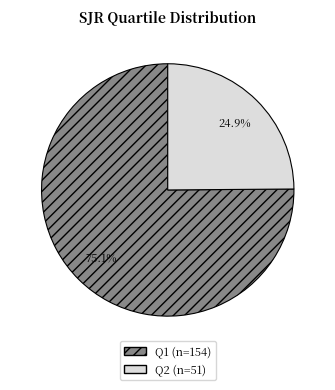

Combined, do Q2 and Q1 account for over 50%?

Yes